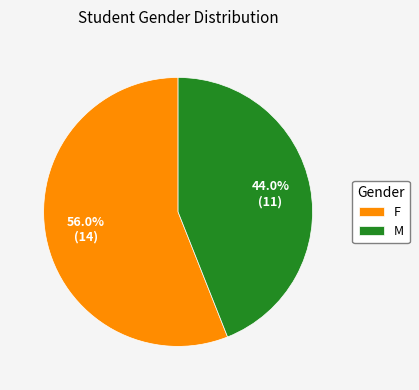

What is the ratio of the value at F to the value at M?

1.3